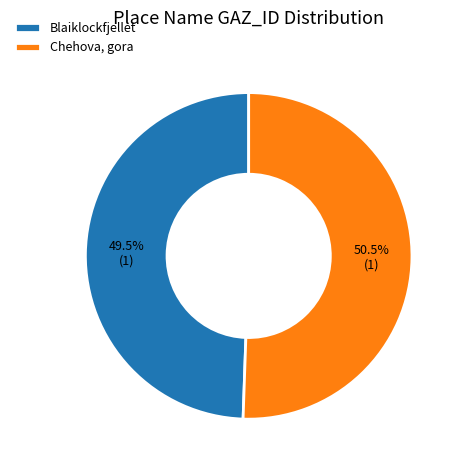

Between Chehova, gora and Blaiklockfjellet, which is larger?

Chehova, gora